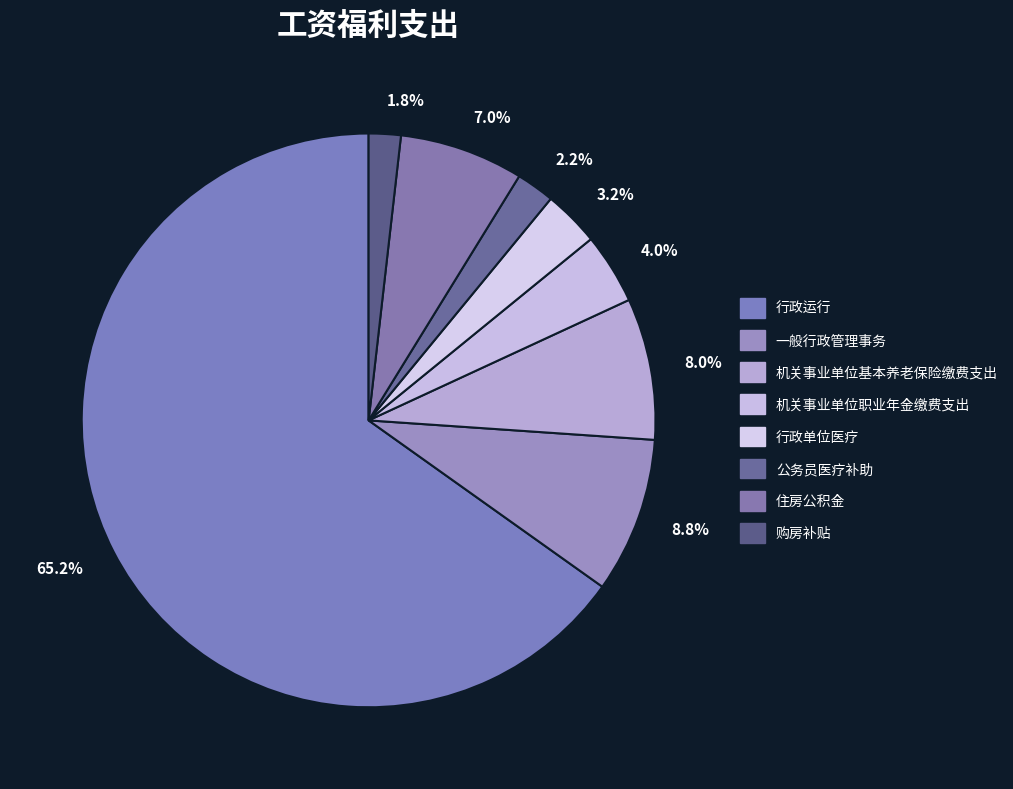

Count the number of slices in the pie.

8